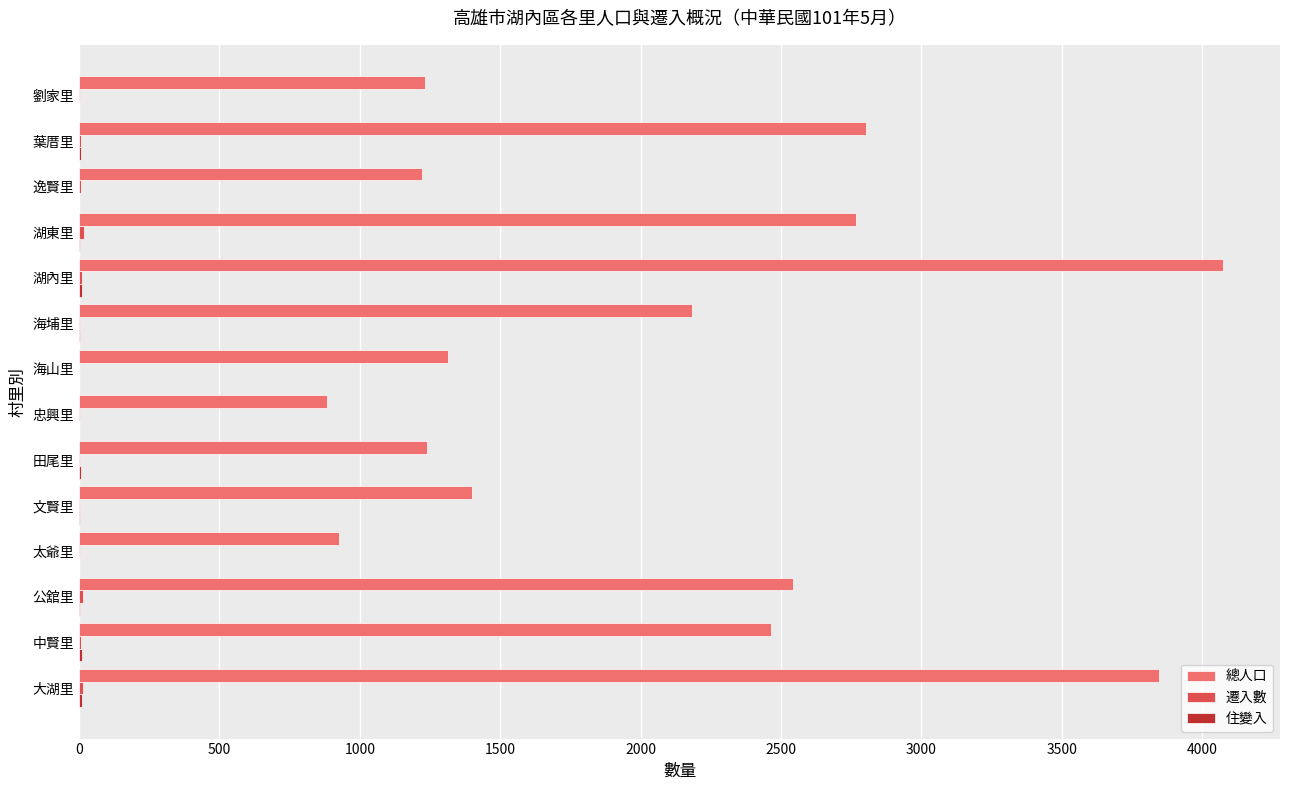

Between 田尾里 and 忠興里, which series saw the biggest shift?

總人口